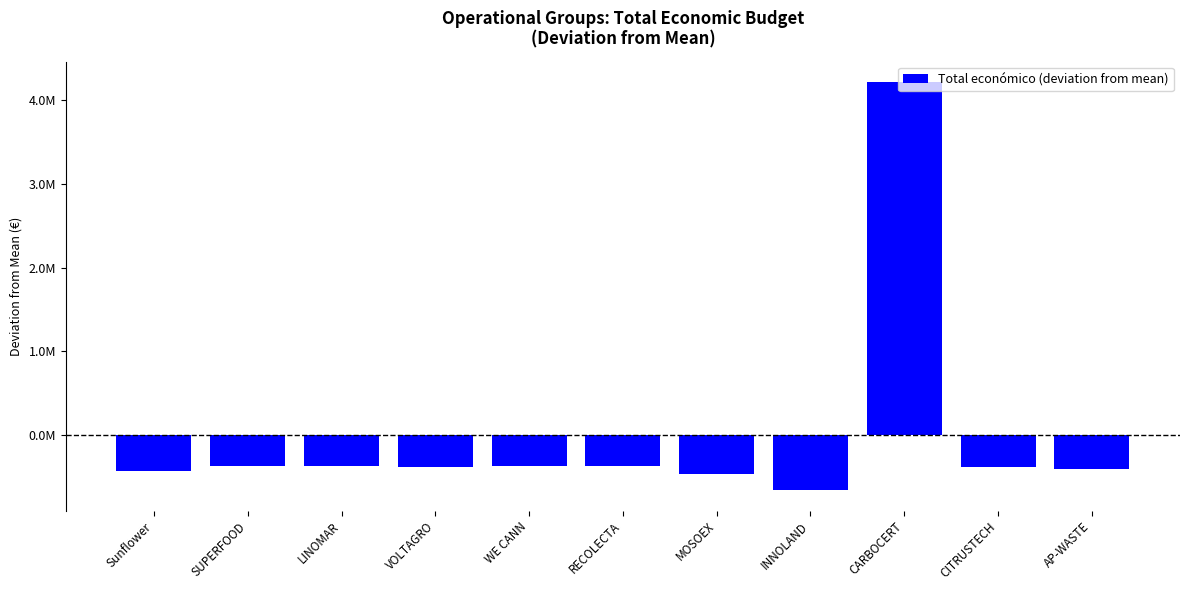

What is the difference between the values at Sunflower and RECOLECTA?

60541.9